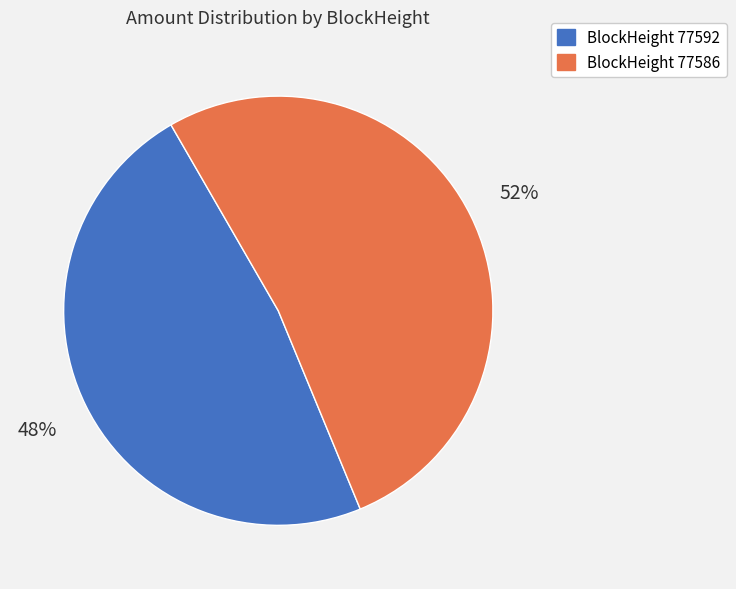

How many segments does this pie chart have?

2